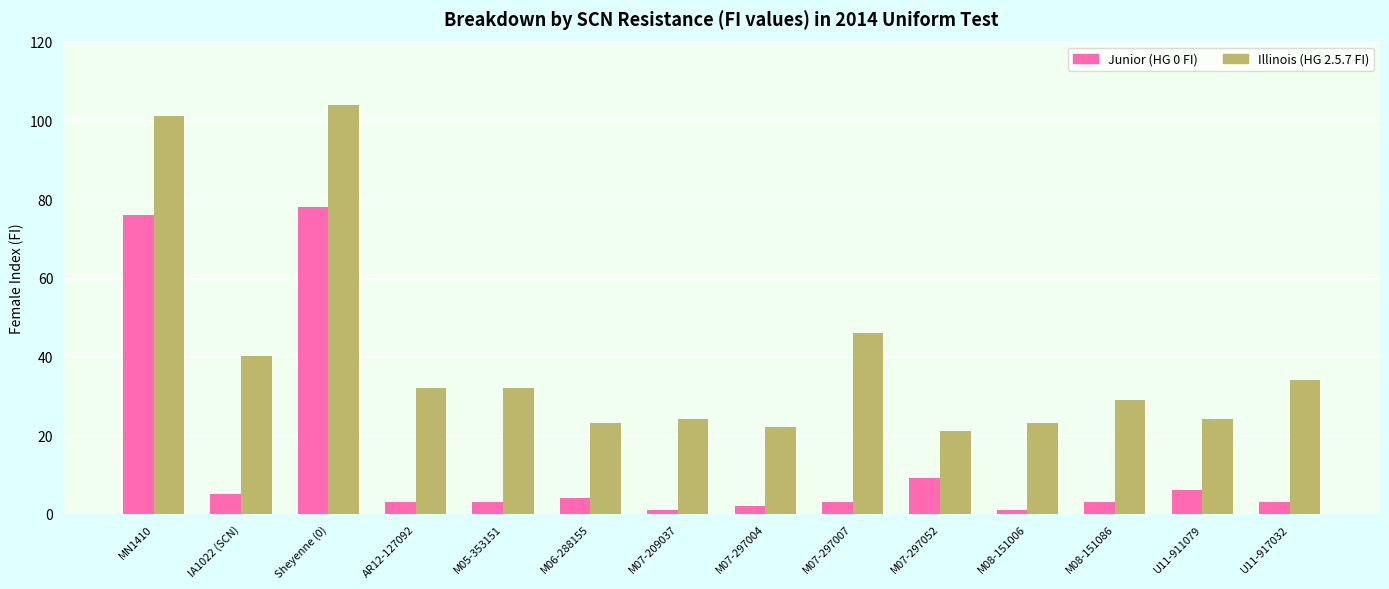

How many data points in Illinois (HG 2.5.7 FI) are less than 32?

7